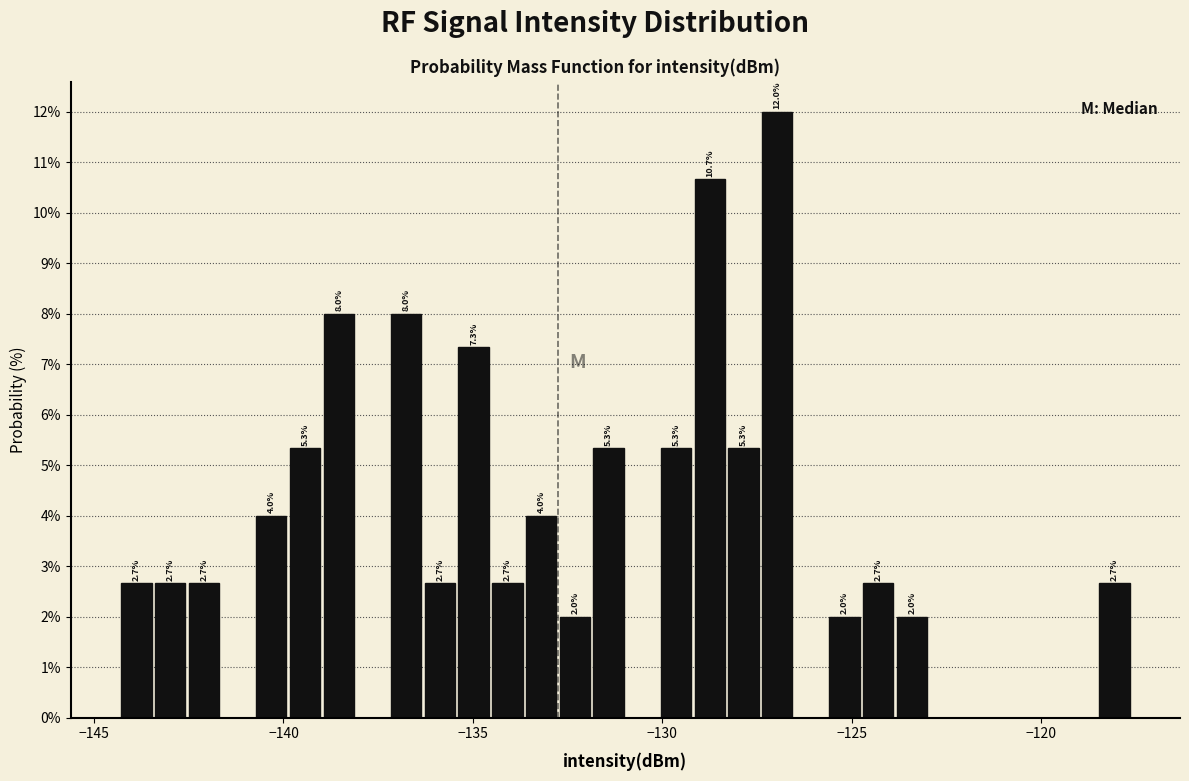

Around what value on the x-axis is the tallest bar? Give the approximate position of its centre, as read against the axis.

-127.0